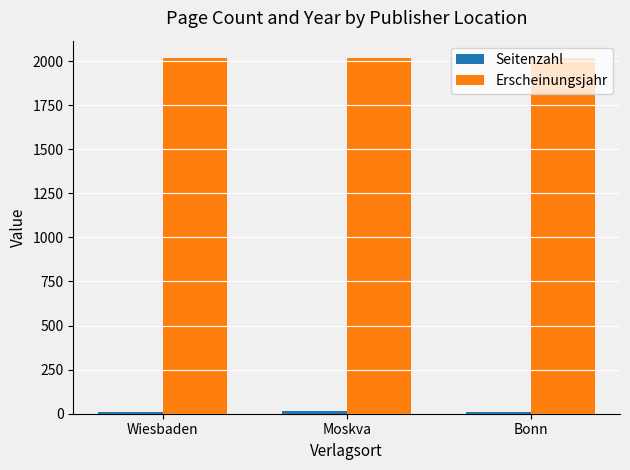

Which series has the largest total across all categories?

Erscheinungsjahr